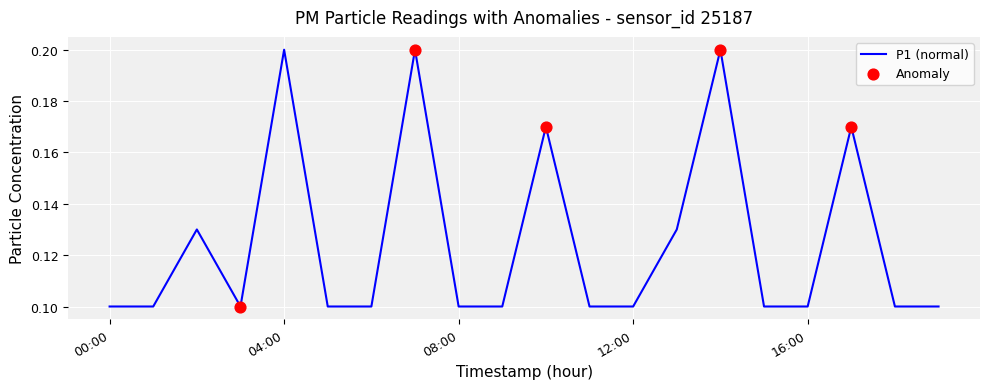

Does the chart have visible grid lines?

Yes